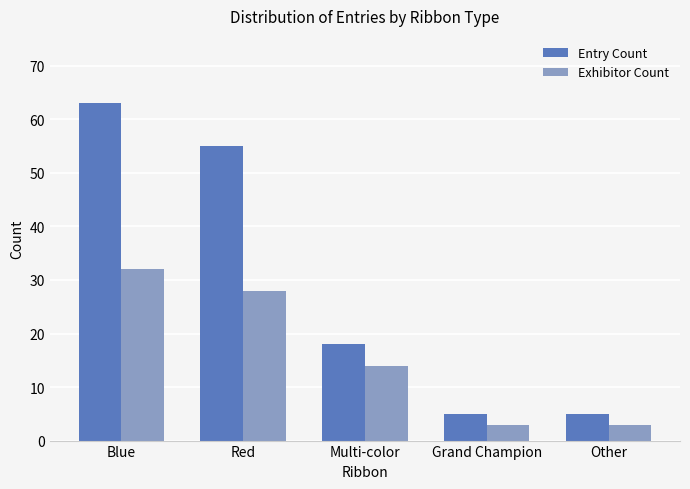

What is the sum of all Entry Count values?

146